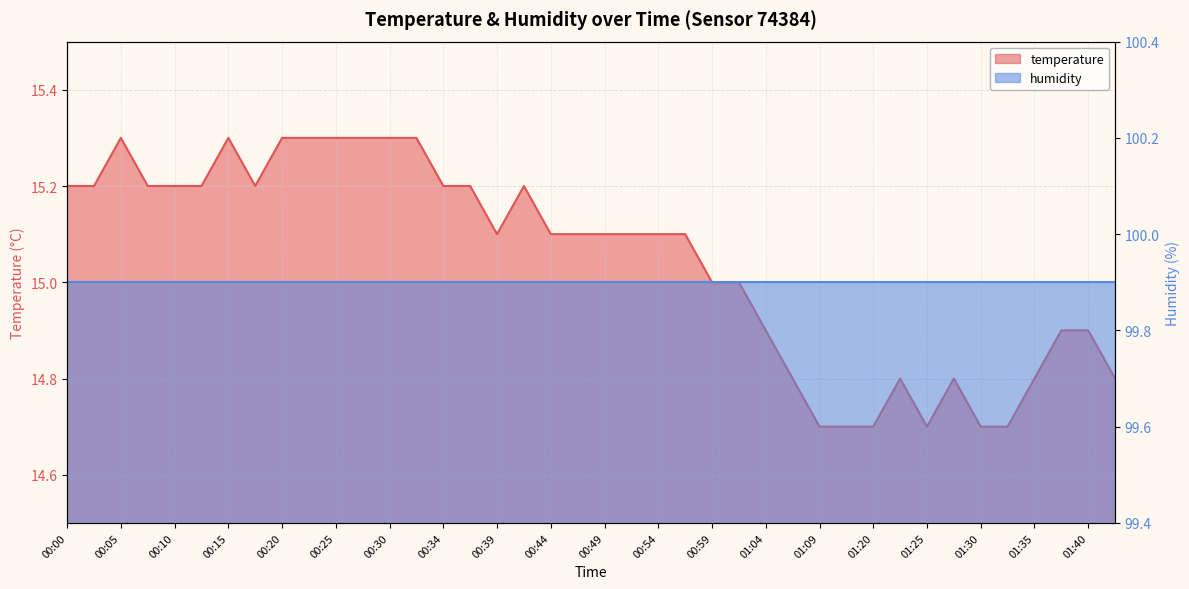

The value at 00:08 is 4.2. True or false?

False